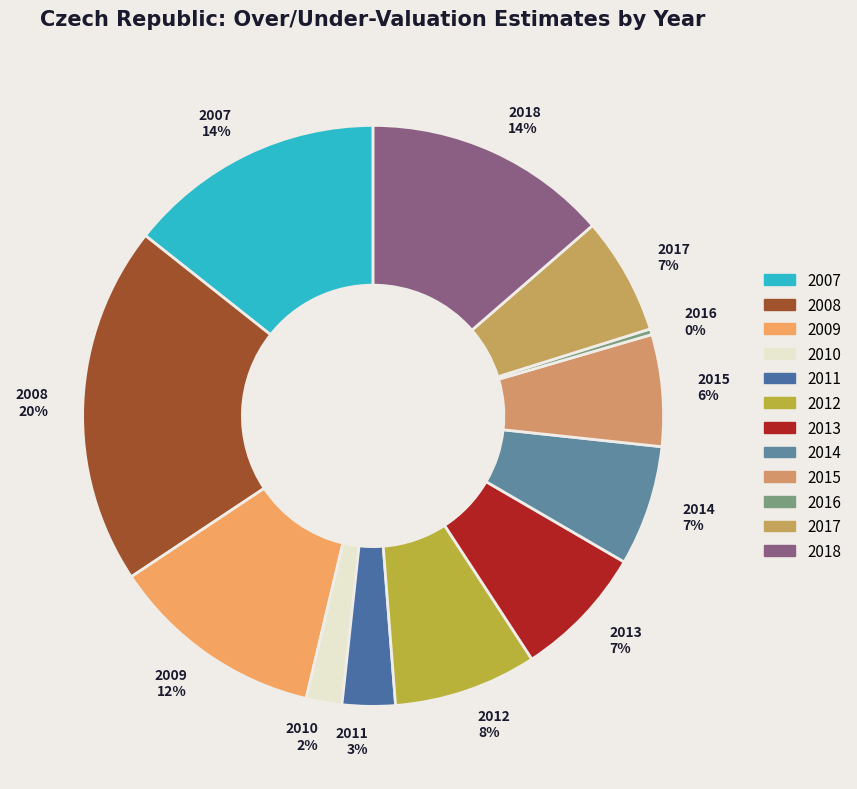

Do 2011 and 2008 together represent more than half of the pie?

No